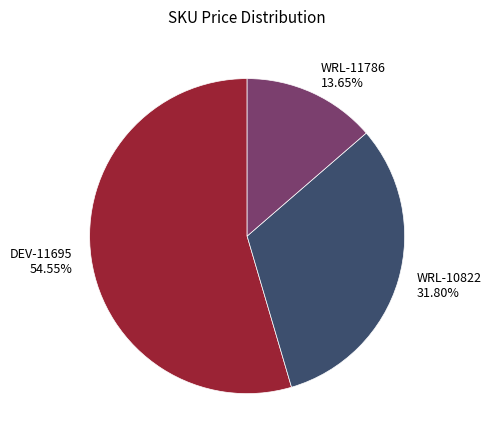

Rank the categories by value from highest to lowest.

DEV-11695, WRL-10822, WRL-11786